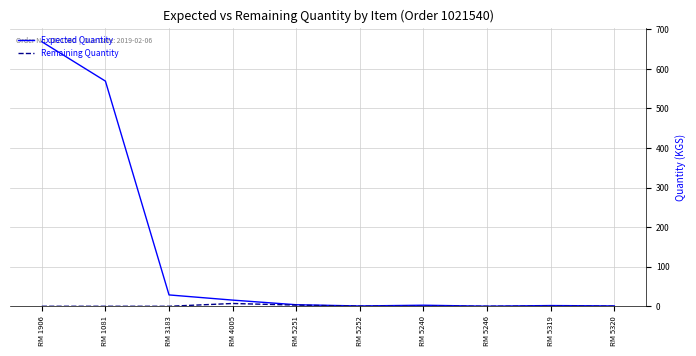

What position from the right is RM 5320?

1